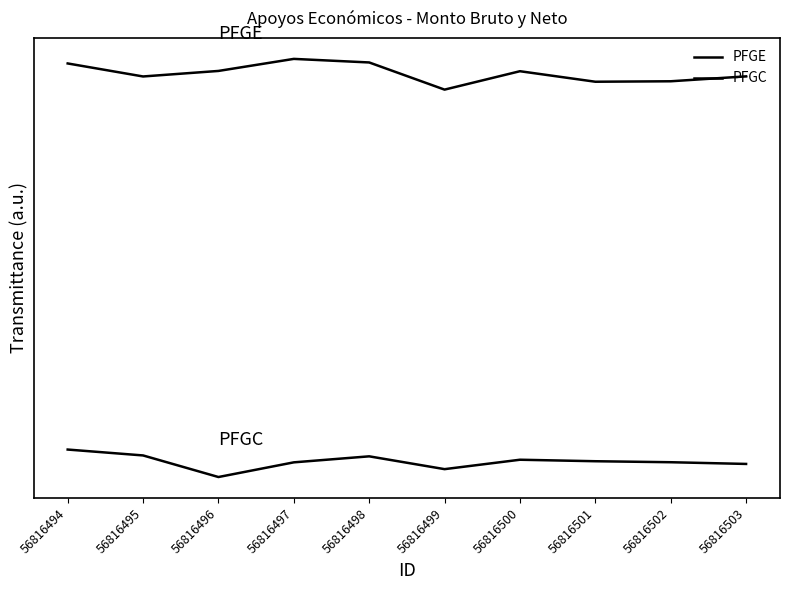

Reading right to left, what are all the values shown in this chart?

PFGE: 56816503=0.6	56816502=0.6	56816501=0.6	56816500=0.6	56816499=0.6	56816498=0.6	56816497=0.6	56816496=0.6	56816495=0.6	56816494=0.6
PFGC: 56816503=-0.0	56816502=0.0	56816501=0.0	56816500=0.0	56816499=-0.0	56816498=0.0	56816497=-0.0	56816496=-0.0	56816495=0.0	56816494=0.0